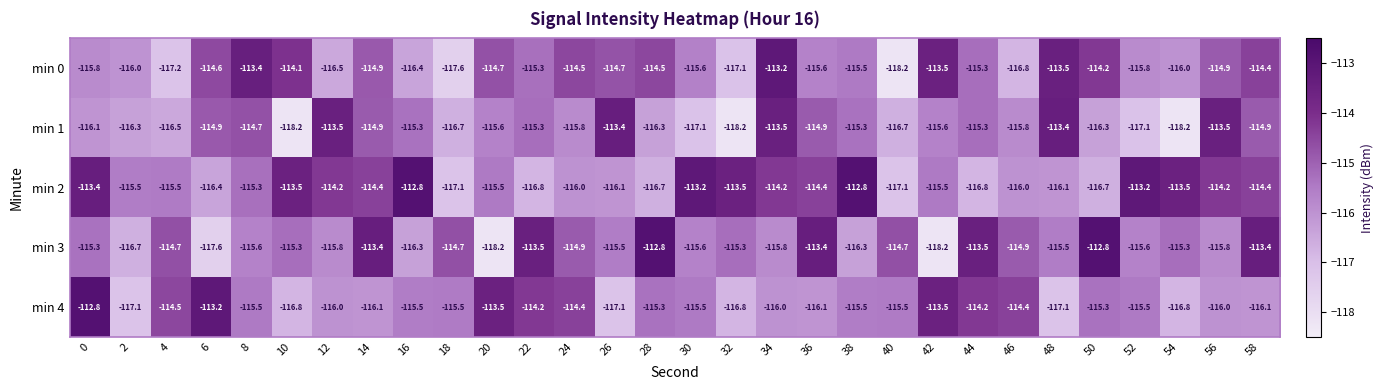

What is the smallest value displayed?

-118.2